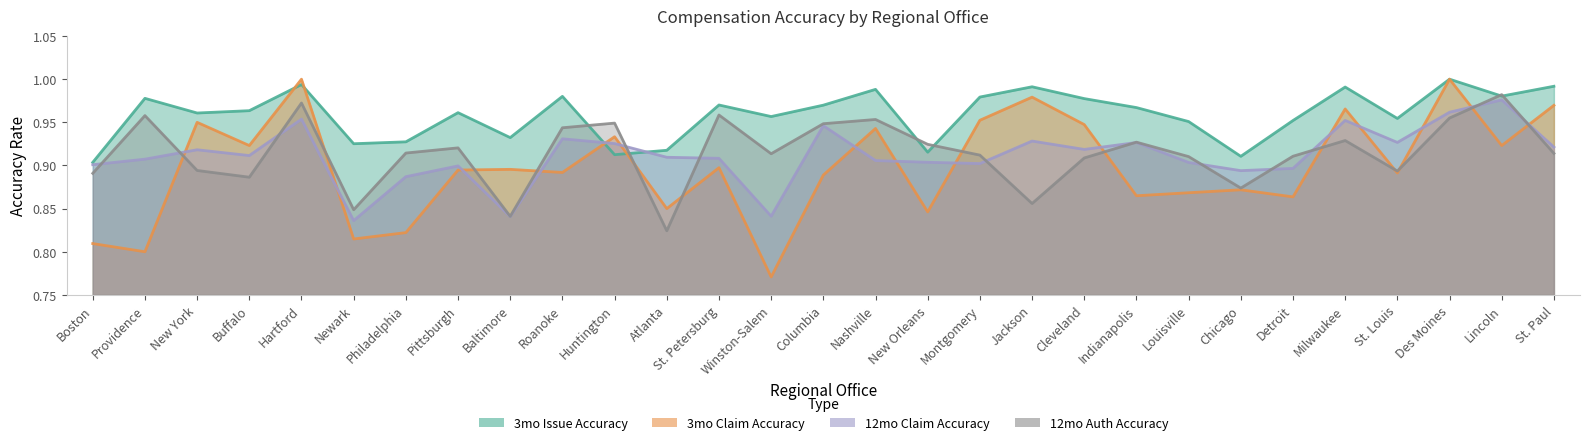

Between St. Louis and Baltimore, which is larger?

St. Louis